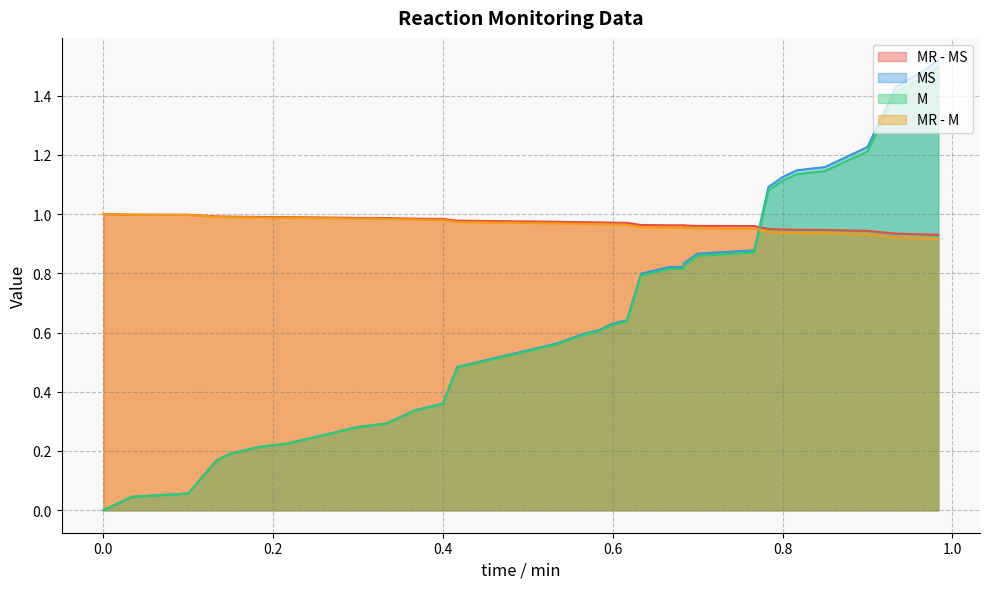

Reading right to left, transcribe all the data shown in this chart.

MR - MS: 0.9	0.9	0.9	0.9	0.9	0.9	0.9	0.9	0.9	1.0	1.0	1.0	1.0	1.0	1.0	1.0	1.0	1.0	1.0	1.0	1.0	1.0	1.0	1.0	1.0	1.0	1.0	1.0	1.0	1.0	1.0	1.0	1.0	1.0	1.0	1.0	1.0	1.0	1.0	1.0
MS: 1.5	1.5	1.4	1.2	1.2	1.2	1.1	1.1	1.1	0.9	0.9	0.8	0.8	0.8	0.8	0.6	0.6	0.6	0.6	0.6	0.6	0.5	0.5	0.5	0.5	0.4	0.3	0.3	0.3	0.3	0.3	0.2	0.2	0.2	0.2	0.2	0.2	0.1	0.0	0.0
M: 1.5	1.5	1.4	1.2	1.2	1.1	1.1	1.1	1.1	0.9	0.9	0.8	0.8	0.8	0.8	0.6	0.6	0.6	0.6	0.6	0.5	0.5	0.5	0.5	0.5	0.4	0.3	0.3	0.3	0.3	0.3	0.2	0.2	0.2	0.2	0.2	0.2	0.1	0.0	0.0
MR - M: 0.9	0.9	0.9	0.9	0.9	0.9	0.9	0.9	0.9	1.0	1.0	1.0	1.0	1.0	1.0	1.0	1.0	1.0	1.0	1.0	1.0	1.0	1.0	1.0	1.0	1.0	1.0	1.0	1.0	1.0	1.0	1.0	1.0	1.0	1.0	1.0	1.0	1.0	1.0	1.0